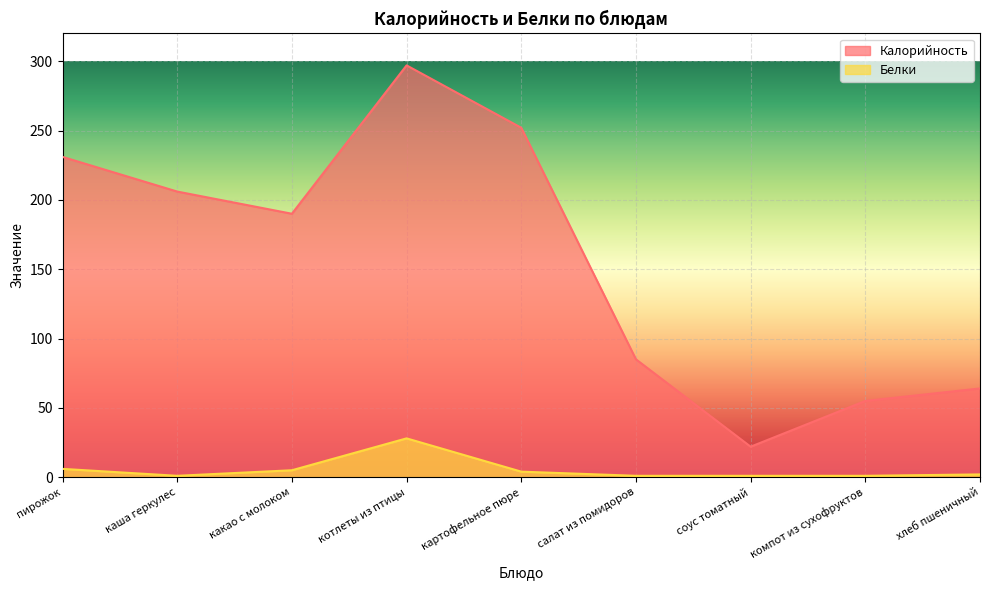

Rank the series at котлеты из птицы from highest to lowest value.

Калорийность, Белки